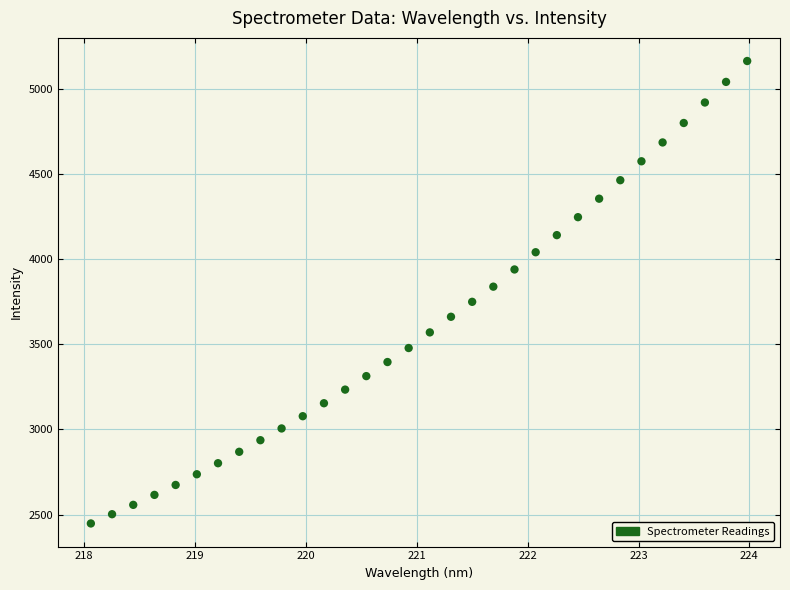

What is the range of X values (max minus min)?

5.9